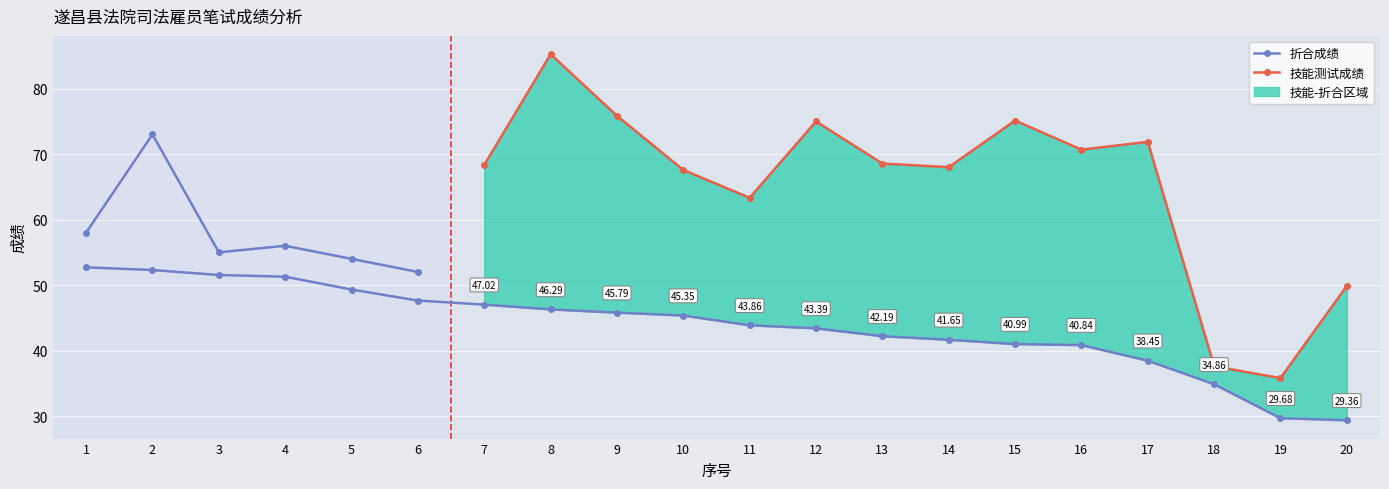

Count the number of categories in the chart.

20